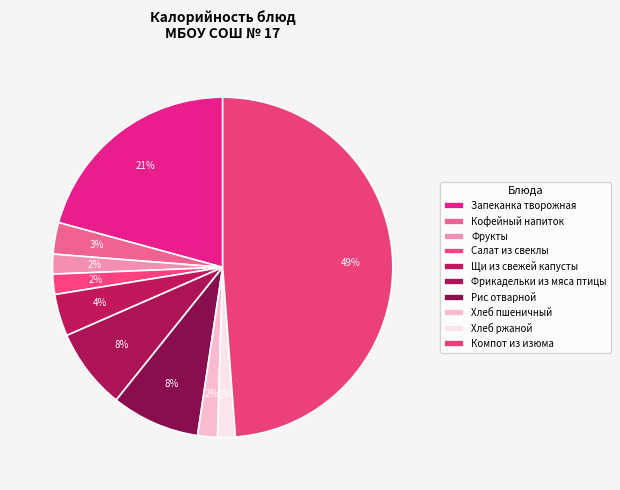

Does any single category account for the majority?

No